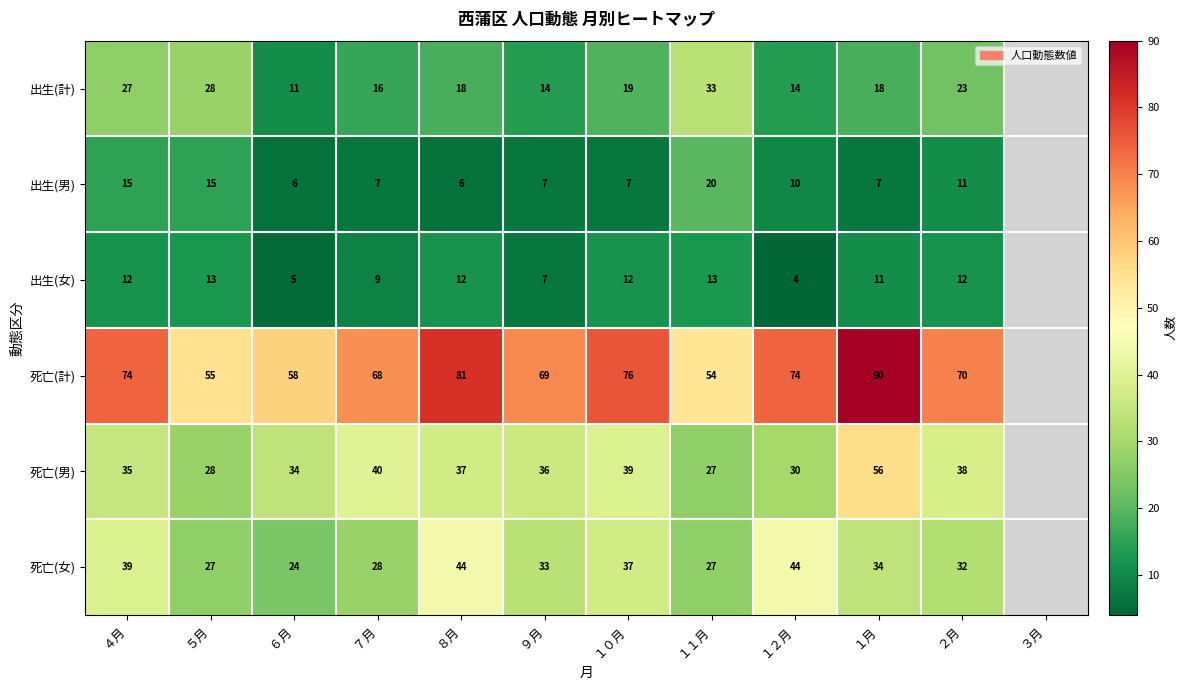

The value of 出生(女) at ４月 is 12. True or false?

True